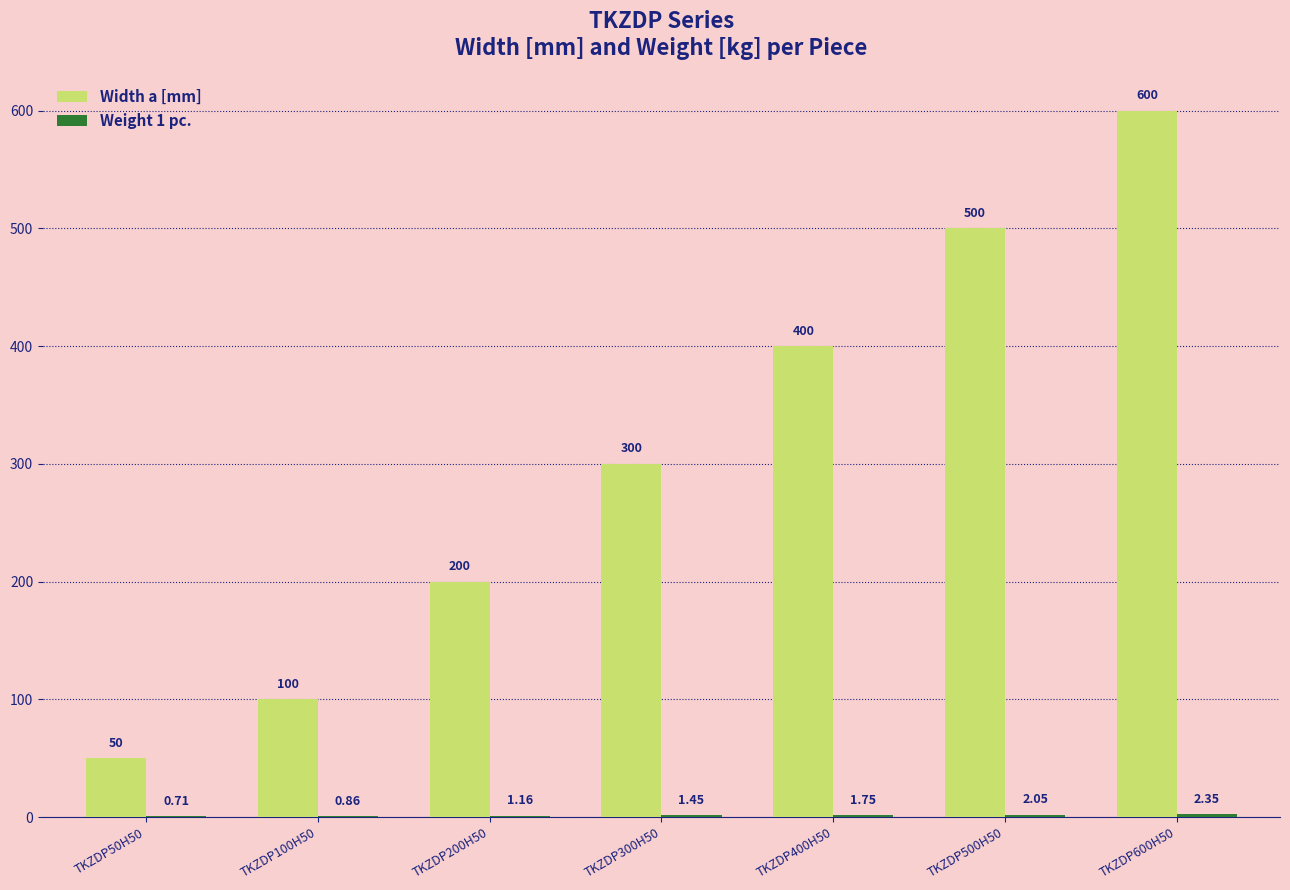

Which series changed the most between TKZDP50H50 and TKZDP400H50?

Width a [mm]